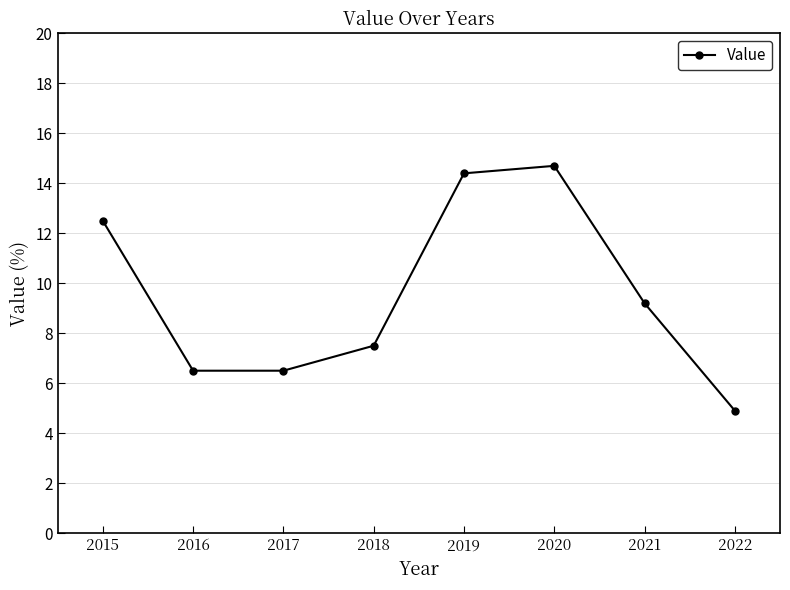

Reading left to right, list all the values displayed in this chart.

2015=12.5	2016=6.5	2017=6.5	2018=7.5	2019=14.4	2020=14.7	2021=9.2	2022=4.9